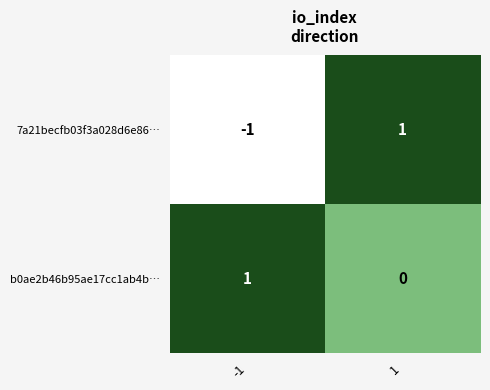

Between -1 and 1, which series saw the biggest shift?

7a21becfb03f3a028d6e86…